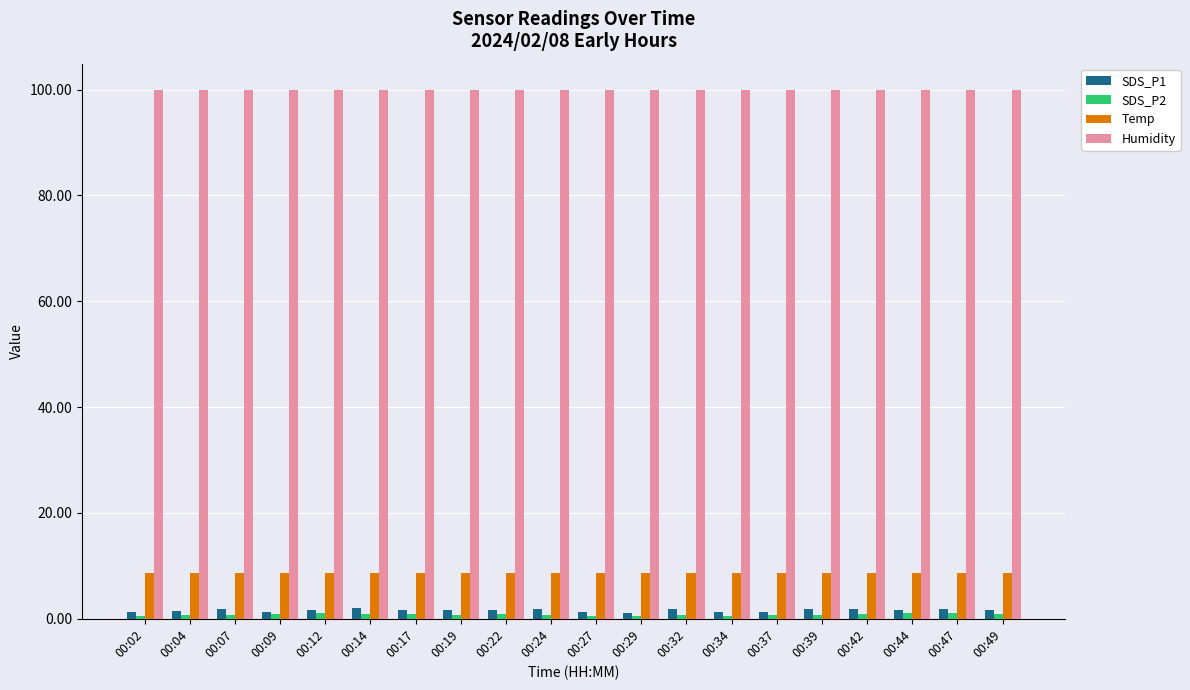

Which series has the largest range (max minus min)?

SDS_P1